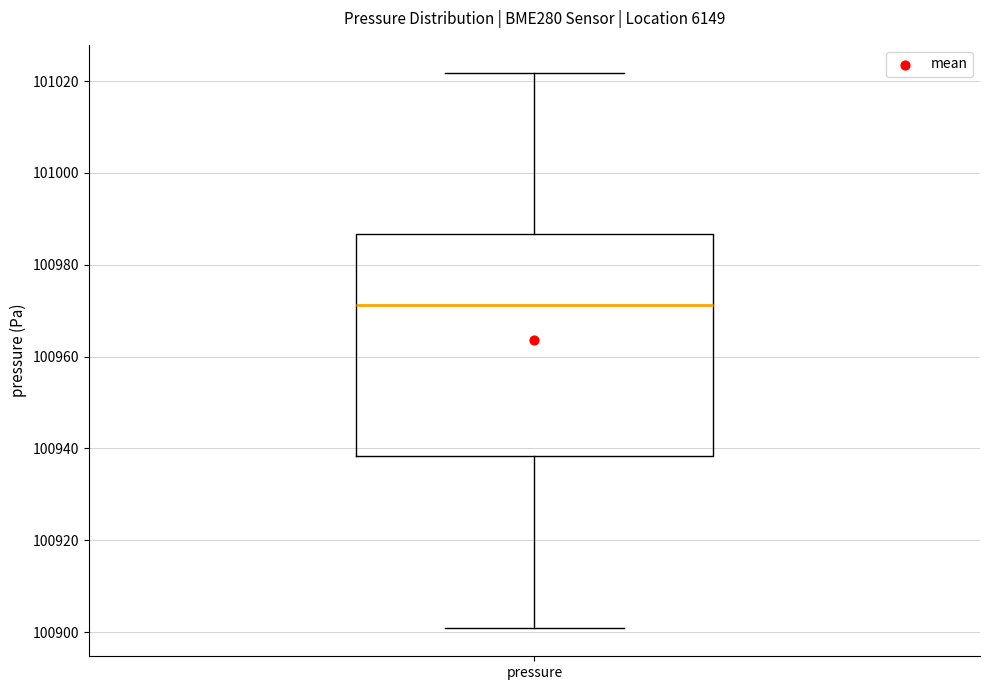

Transcribe this box plot: give where the median line is, the range the box spans, and where the two whiskers end, as read against the y-axis. The values are not printed on the chart, so give them approximately, as read against the axis.

median 100972, box 100938 to 100986, whiskers 100900 to 101022